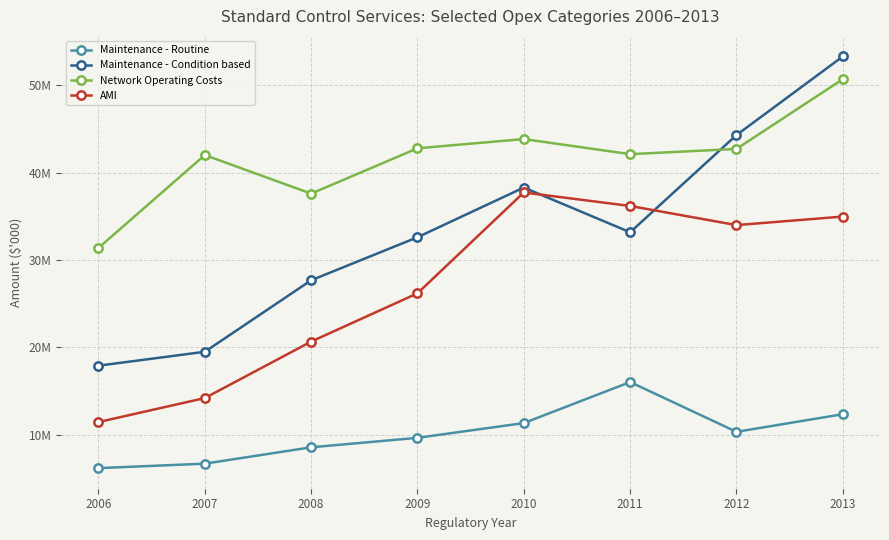

True or false: Network Operating Costs and AMI cross at least once.

False